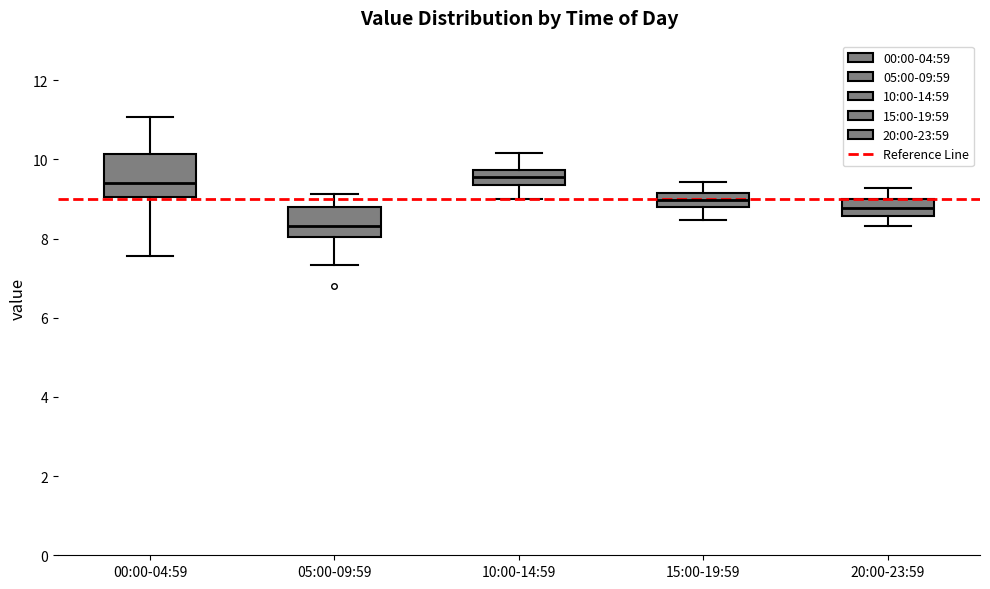

Reading left to right, read every box against the y-axis: the position of its median line, the range the box covers, and the ends of its whiskers. The values are not printed on the chart, so give them approximately, as read against the axis.

00:00-04:59: median 9.4, box 9.0 to 10.2, whiskers 7.6 to 11.0
05:00-09:59: median 8.4, box 8.0 to 8.8, whiskers 7.4 to 9.2
10:00-14:59: median 9.6, box 9.4 to 9.8, whiskers 9.0 to 10.2
15:00-19:59: median 9.0, box 8.8 to 9.2, whiskers 8.4 to 9.4
20:00-23:59: median 8.8, box 8.6 to 9.0, whiskers 8.4 to 9.2